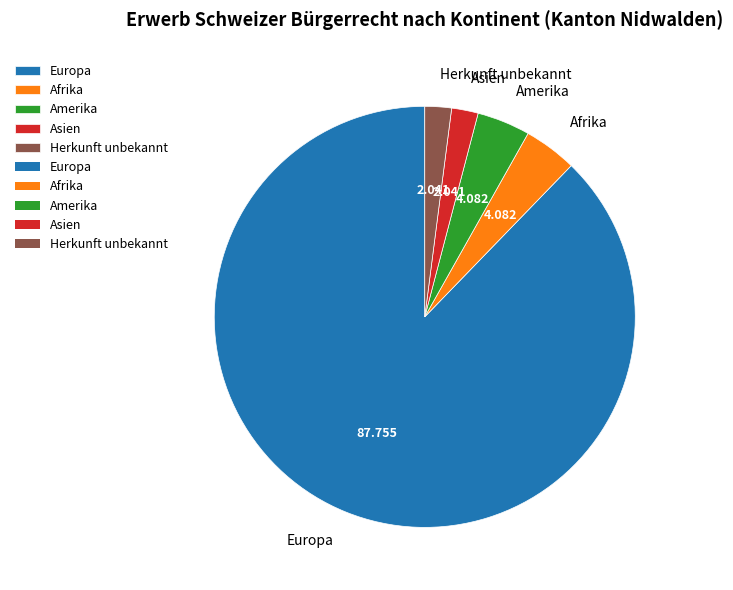

Which slice is the largest?

Europa